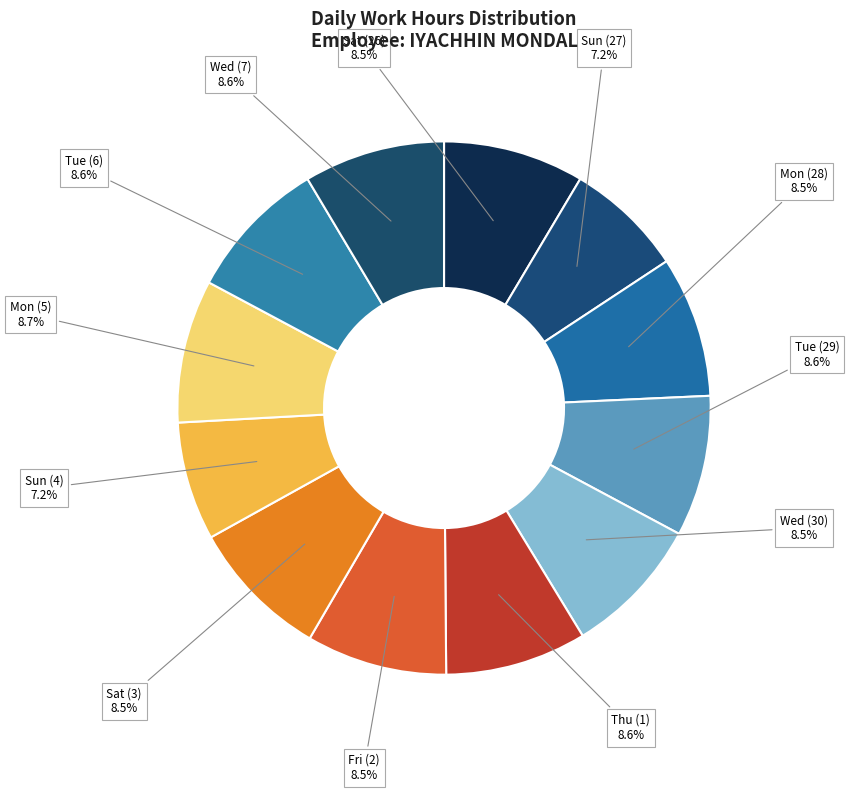

How many segments does this pie chart have?

12